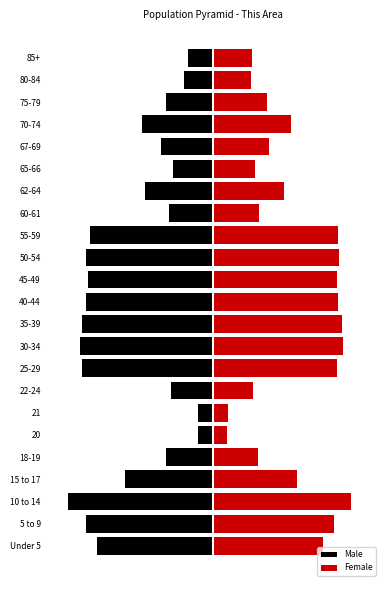

Reading right to left, what are all the values shown in this chart?

Male: -53	-63	-101	-154	-113	-86	-148	-96	-267	-276	-271	-276	-284	-289	-284	-91	-33	-32	-101	-191	-315	-276	-251
Female: 84	82	118	169	122	91	154	99	272	274	268	272	279	281	270	87	32	31	98	182	299	262	238